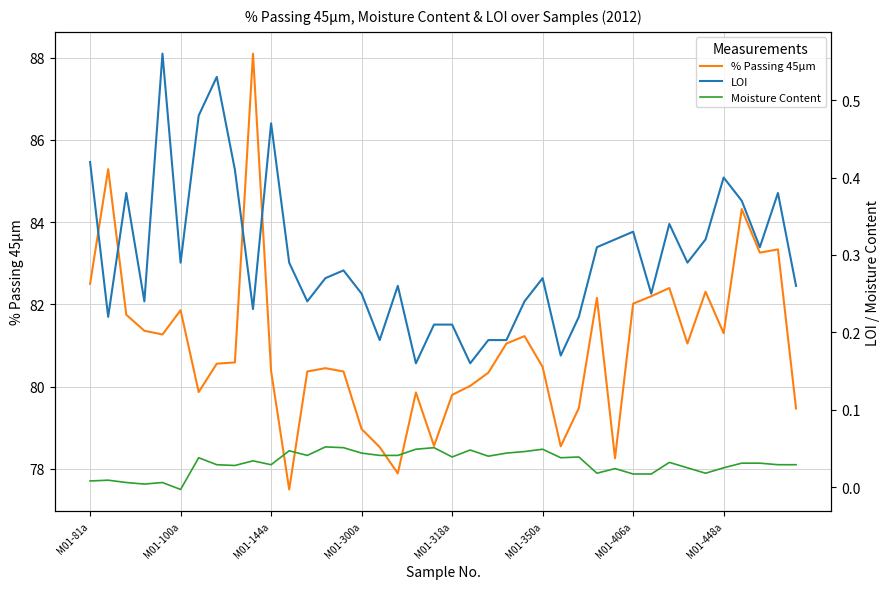

The % Passing 45μm series shows 21.8 at M01-406a. True or false?

False